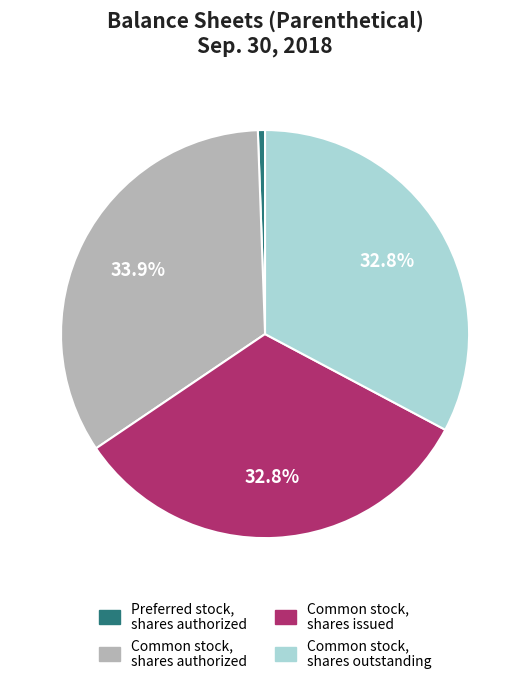

True or false: Common stock, shares authorized accounts for 34% of the total.

True